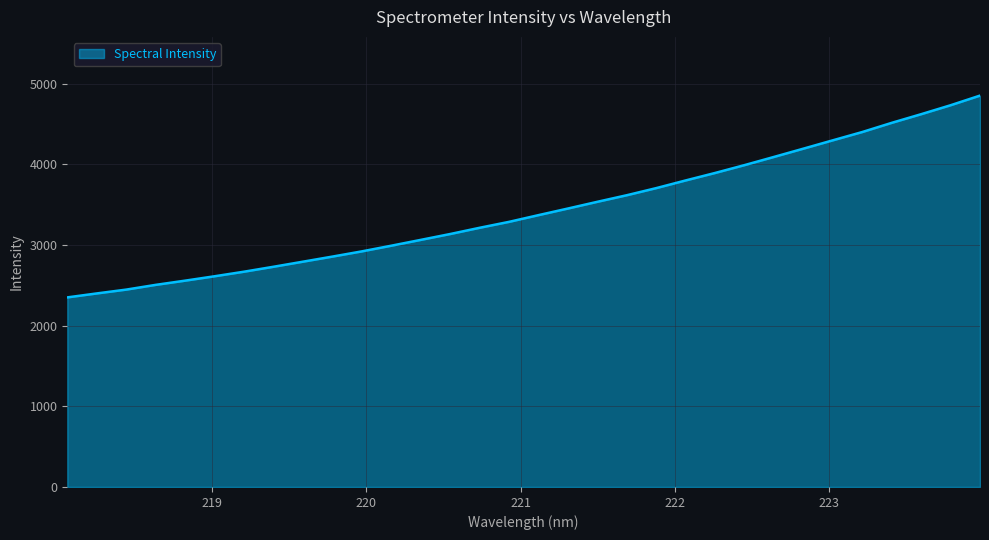

What is the average value?

3424.3